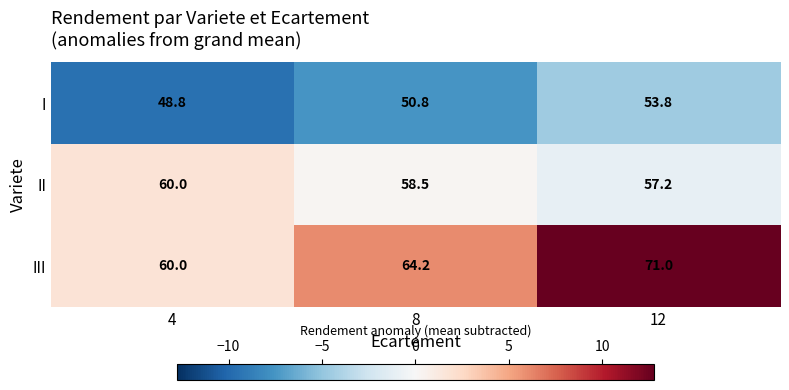

How many data points in III are less than 64?

1